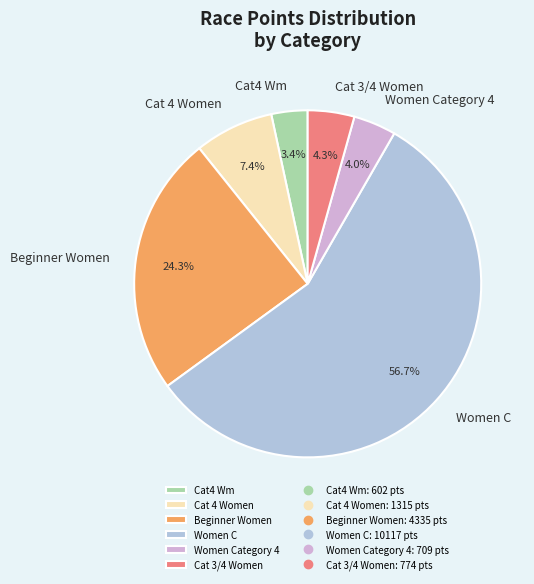

Is there any slice that represents more than half of the pie?

Yes